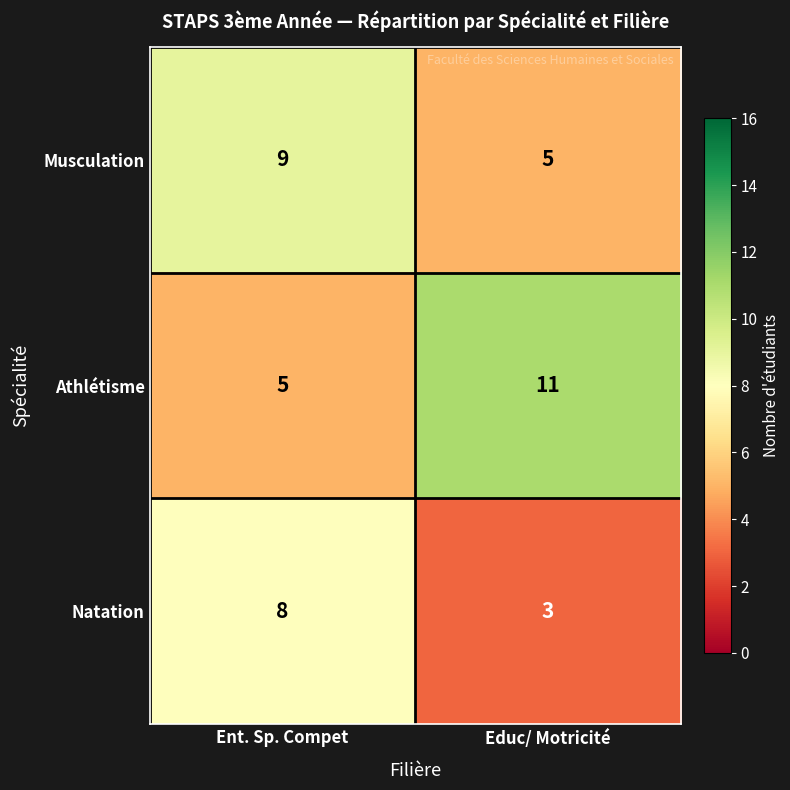

How many series are shown in this chart?

3